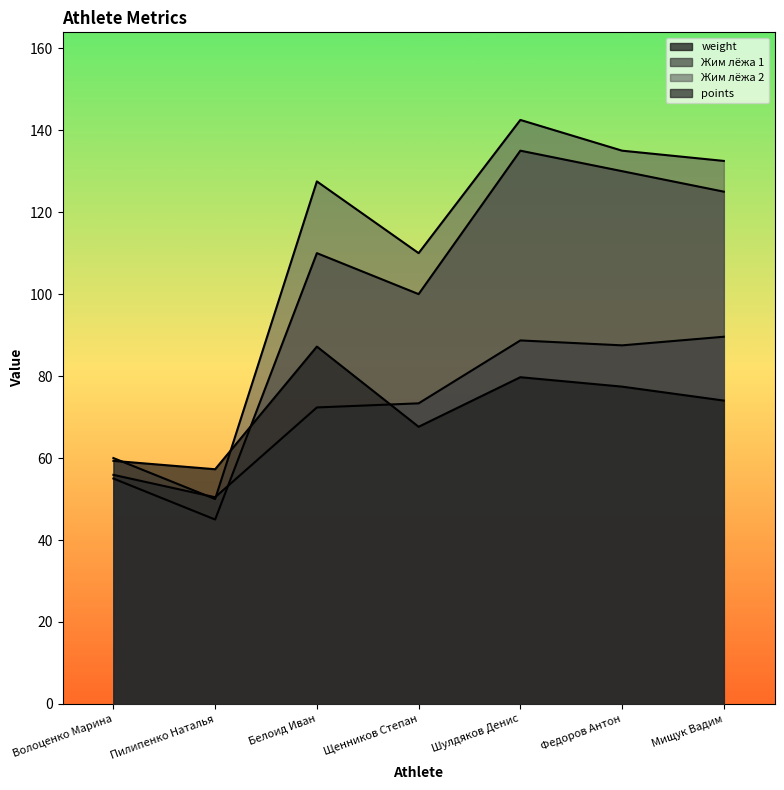

Where is points nearest to the value 72?

Мищук Вадим